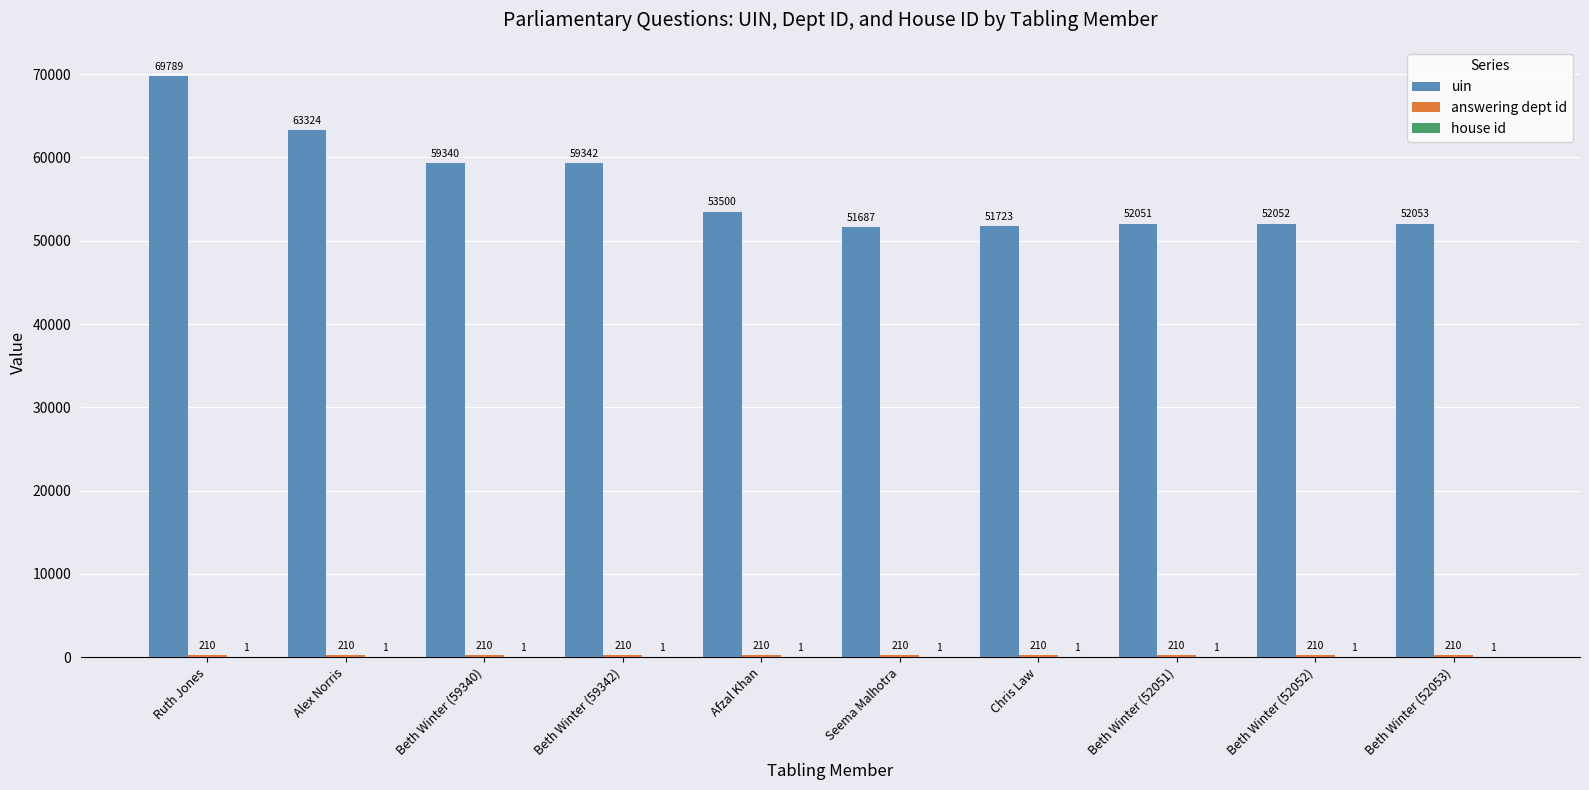

At which category is the sum across all series the highest?

Ruth Jones